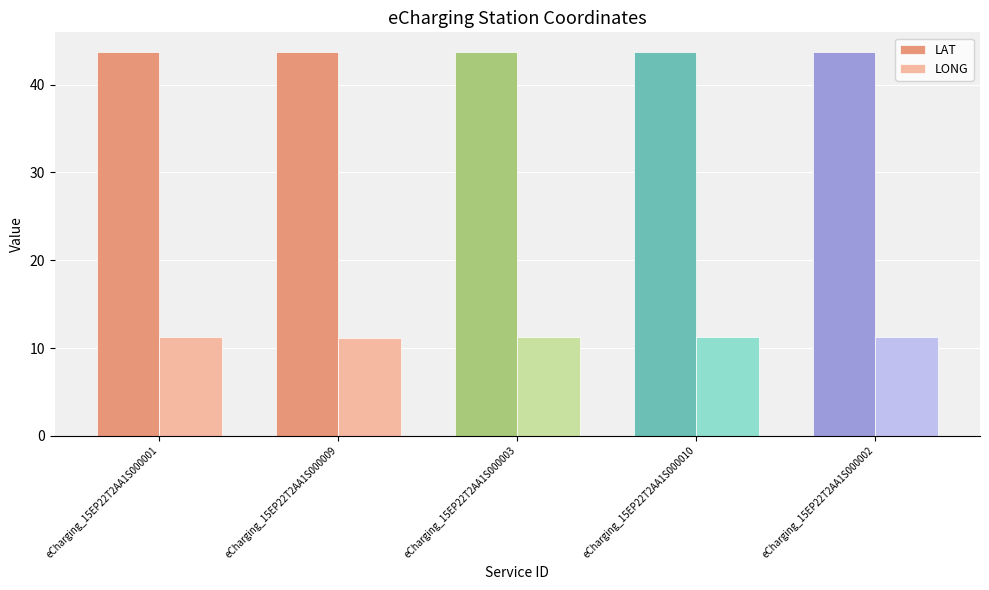

At how many categories does at least one series exceed 22?

5